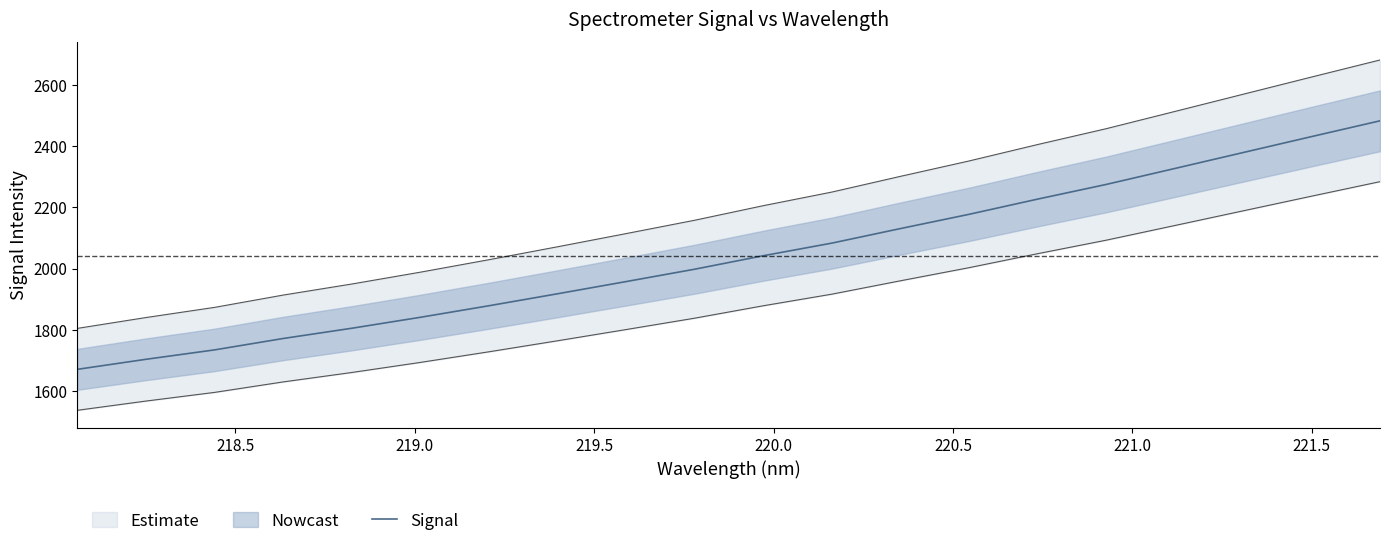

What is the maximum value for Signal?

2482.8